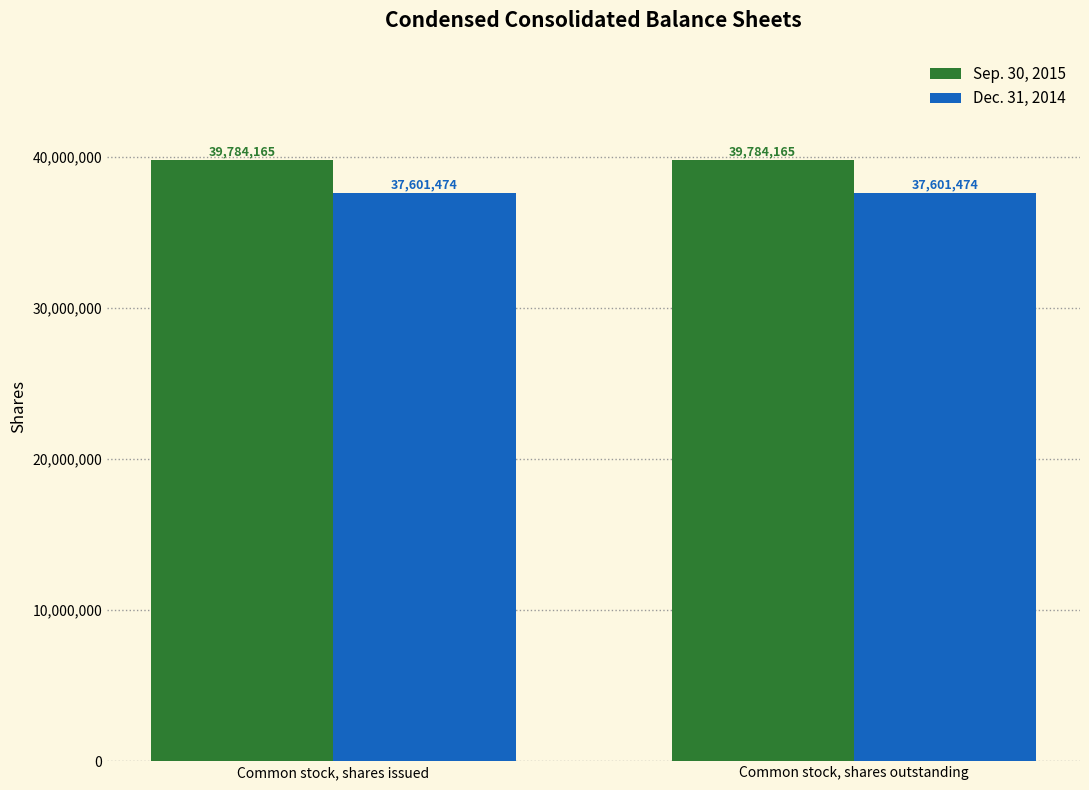

How many series are shown in this chart?

2